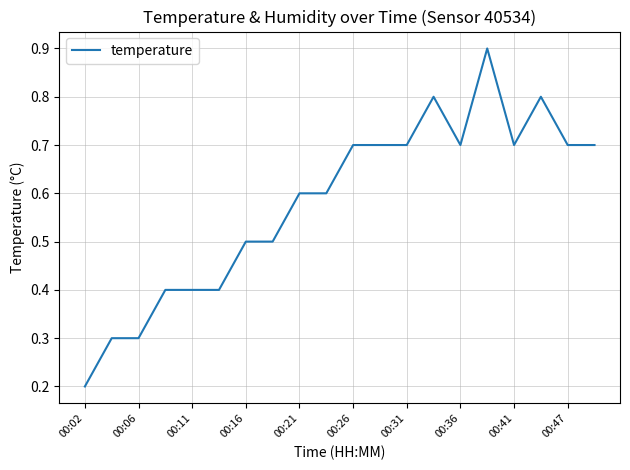

What is the difference between the maximum and minimum values?

0.7